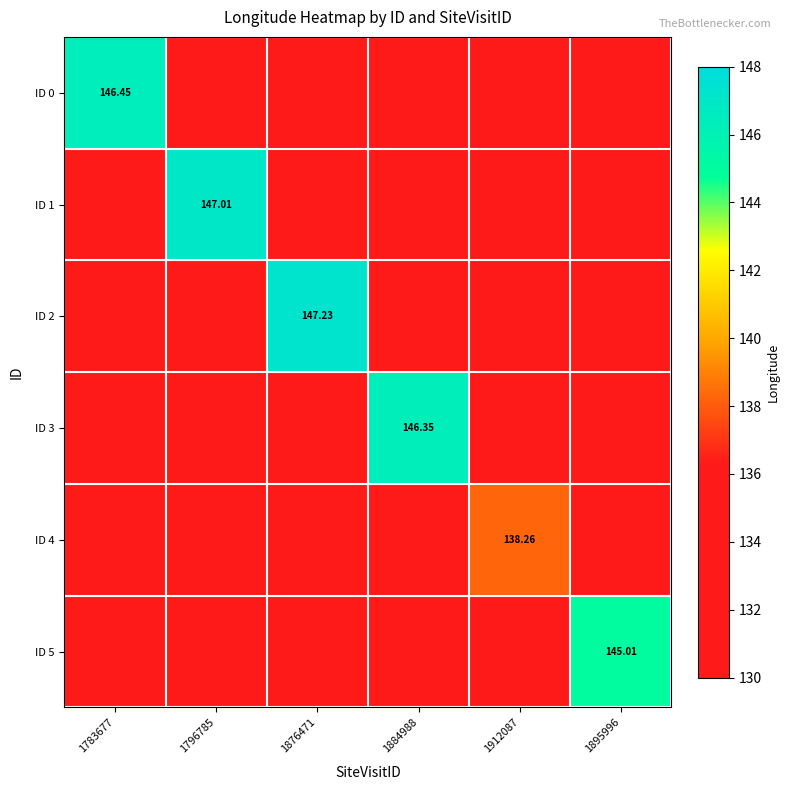

How many ID 4 values are between 130 and 131?

5